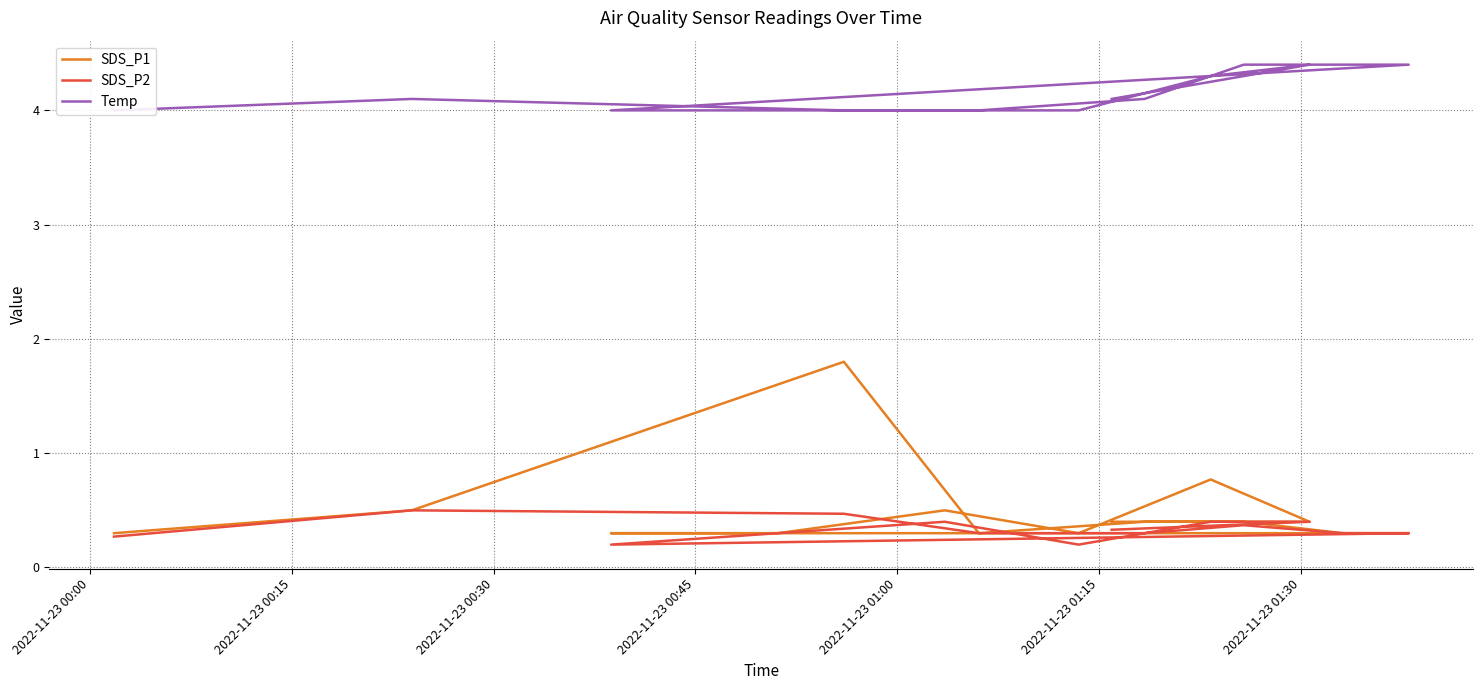

What is the minimum value shown in the chart?

0.2